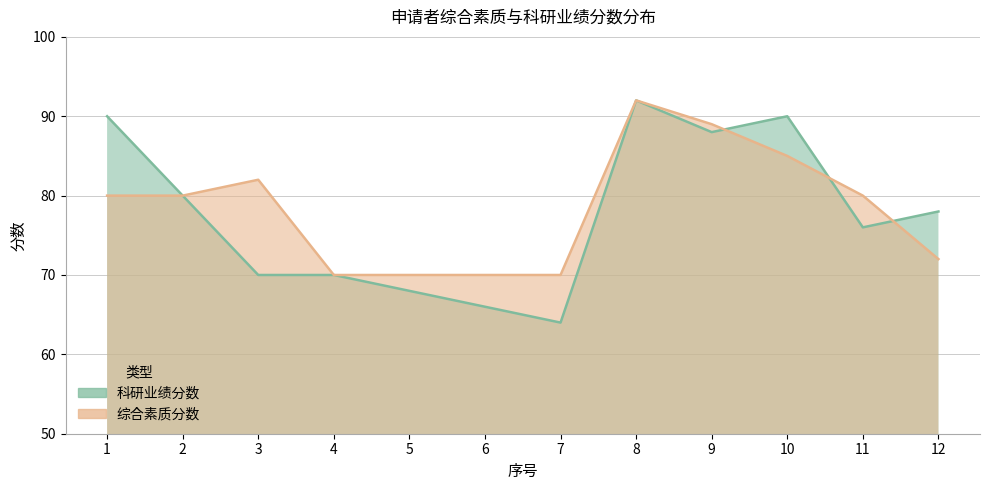

At which category does the chart reach its minimum across all series?

7